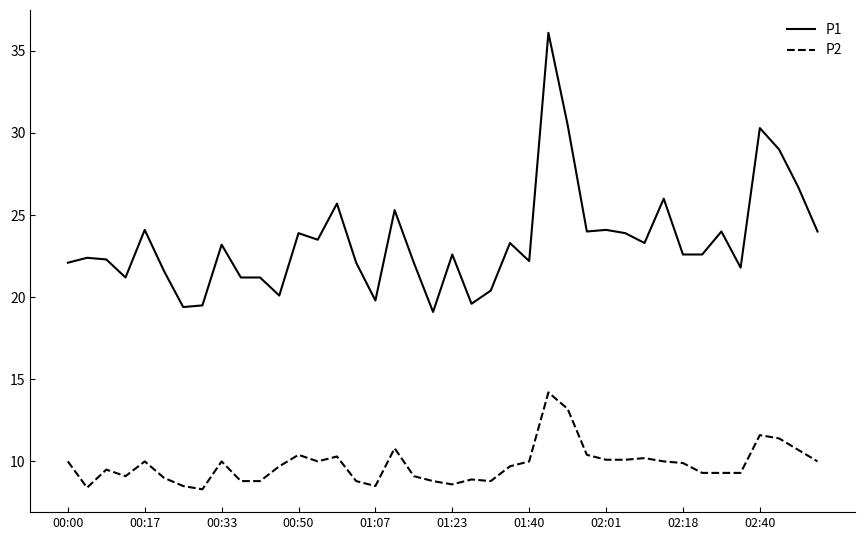

What are all the series names shown in the legend?

P1, P2